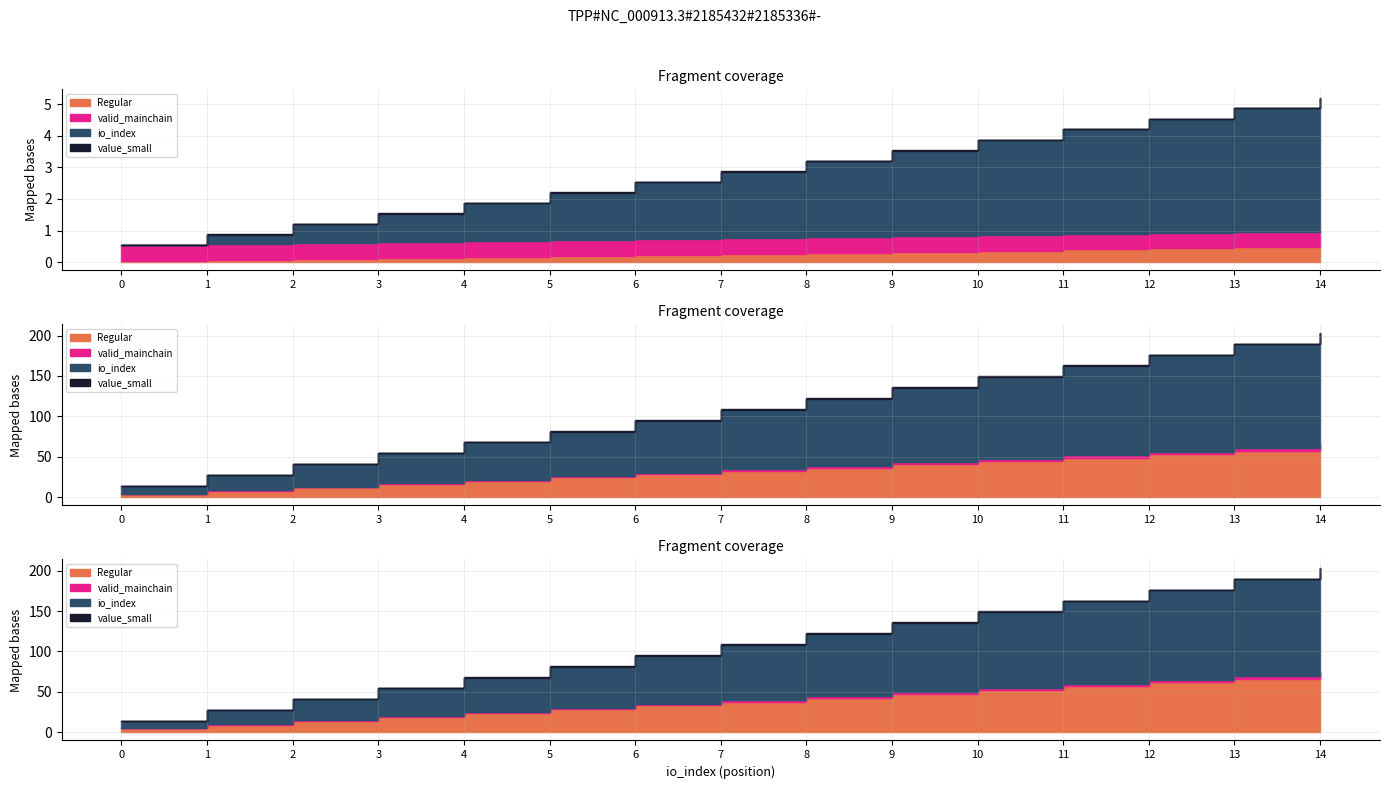

What is the difference between the highest and lowest values at 12?

175.6